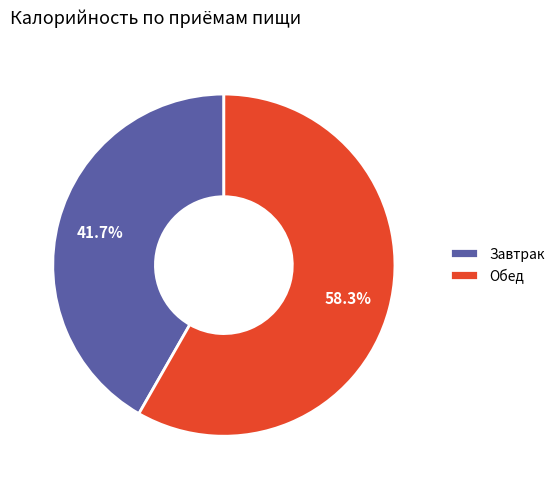

Is Завтрак the majority of the pie?

No